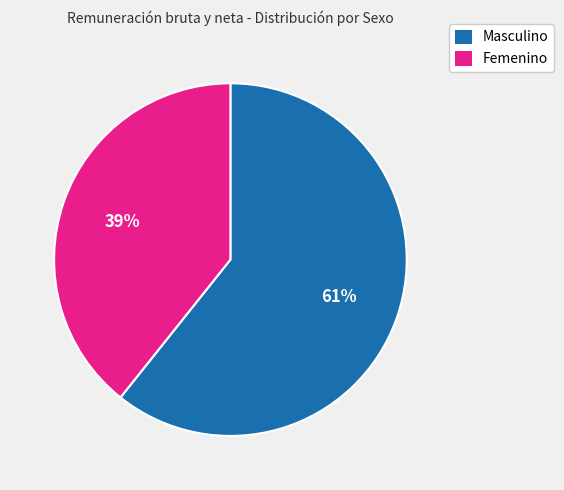

Is it true that Masculino is 61% of the pie?

True